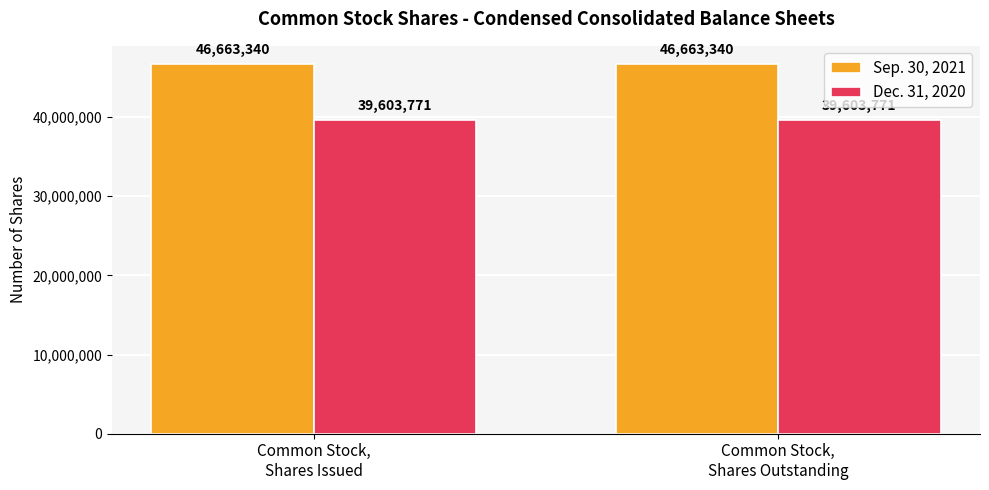

What is the label of the 2nd bar from the left?

Common Stock,
Shares Outstanding